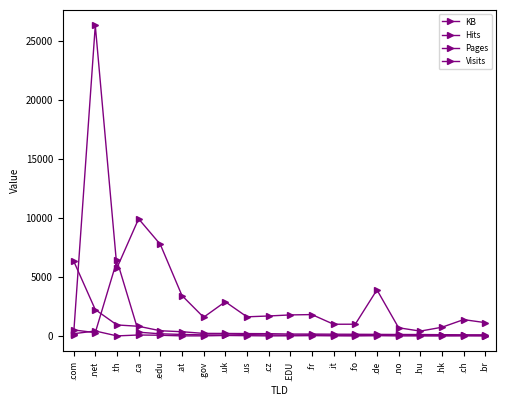

How many lines are shown in the chart?

4